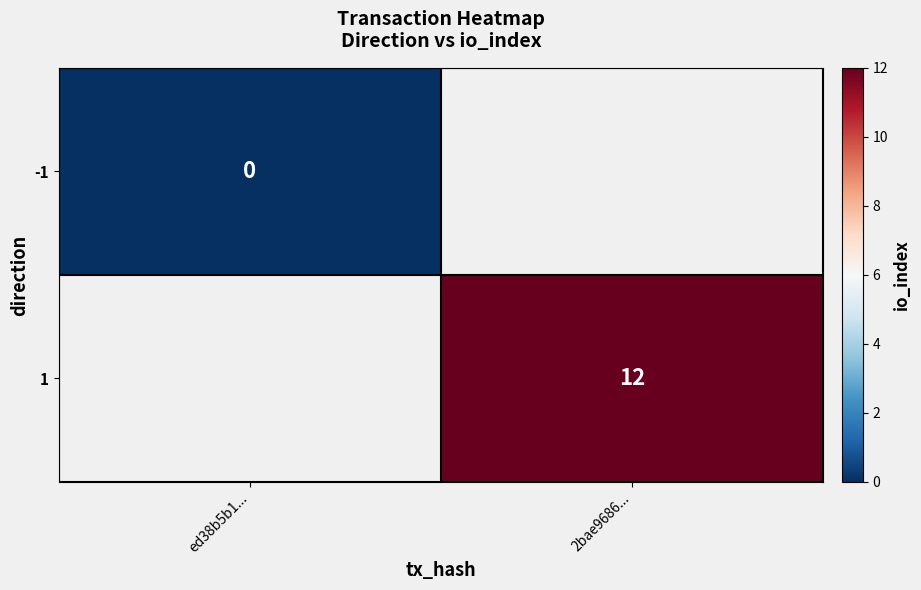

True or false: 1 has a value of 12 at 2bae9686....

True